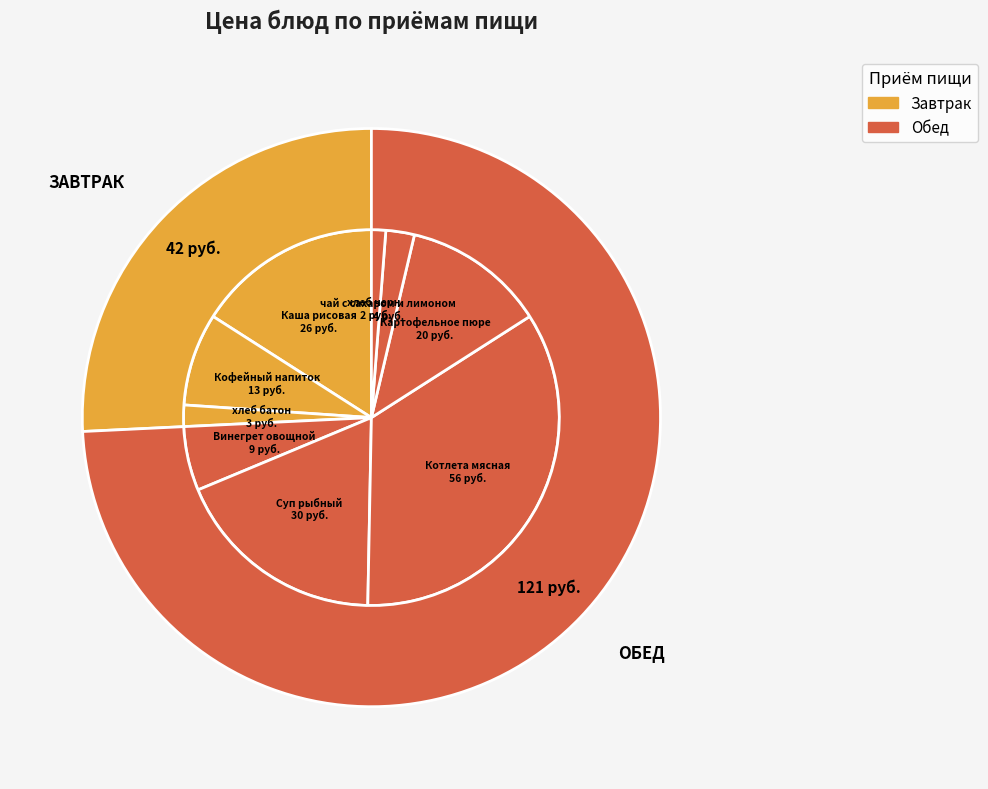

Which slice is the largest?

Котлета мясная